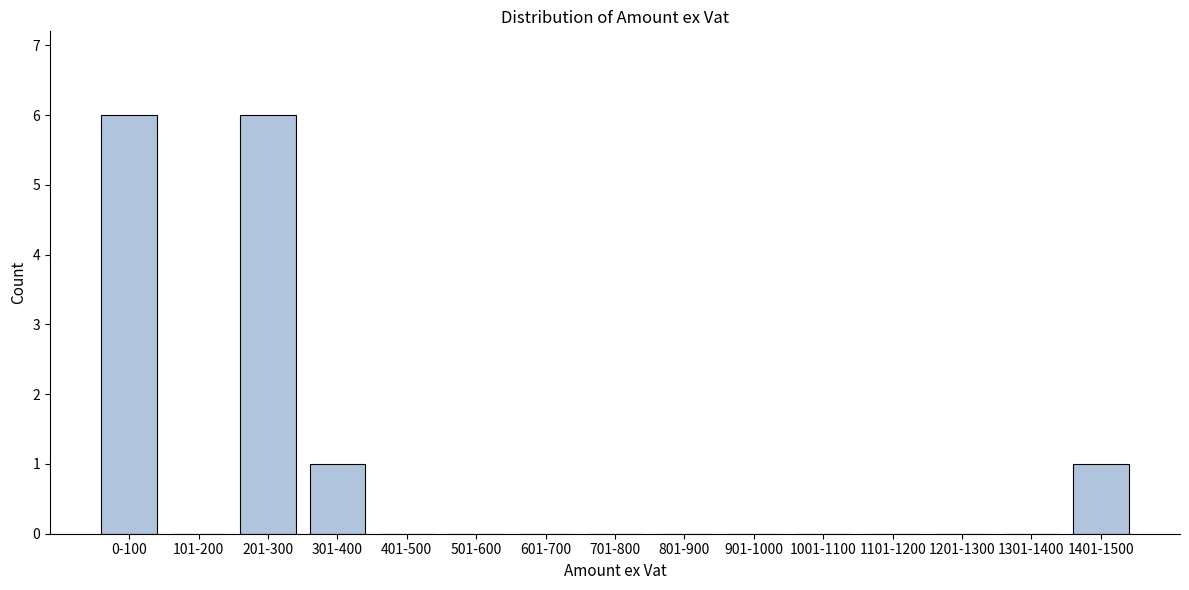

Reading left to right, transcribe all the data shown in this chart.

0-100=6	101-200=0	201-300=6	301-400=1	401-500=0	501-600=0	601-700=0	701-800=0	801-900=0	901-1000=0	1001-1100=0	1101-1200=0	1201-1300=0	1301-1400=0	1401-1500=1